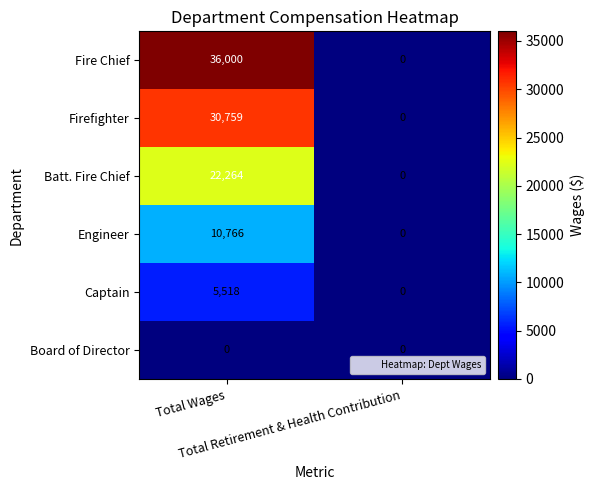

Which series has the largest total across all categories?

Fire Chief